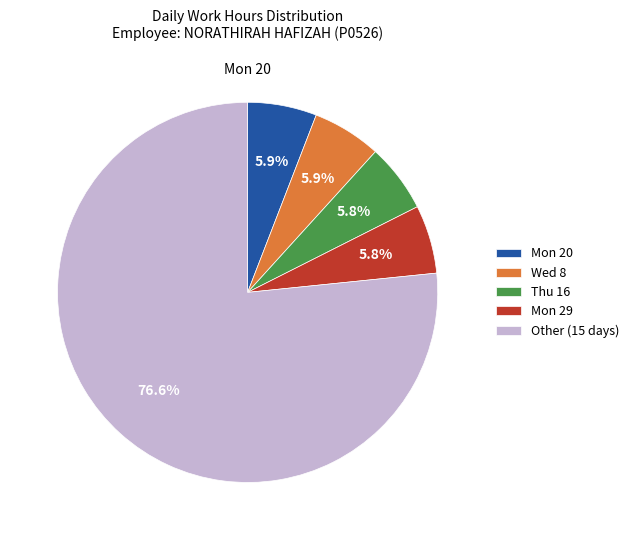

Which category has the biggest portion of the pie?

Other (15 days)